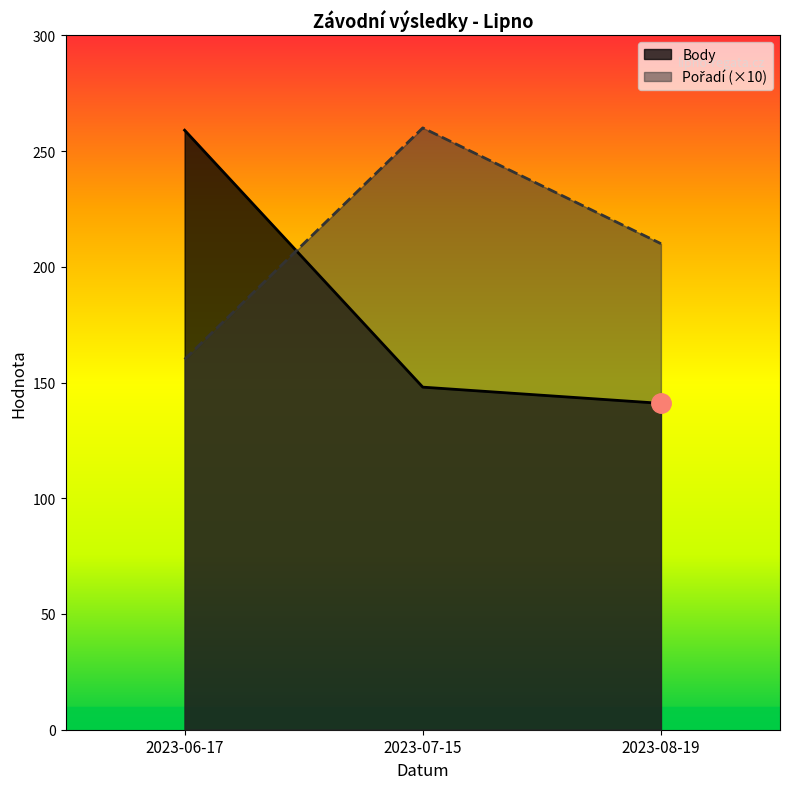

What is the greatest value displayed?

260